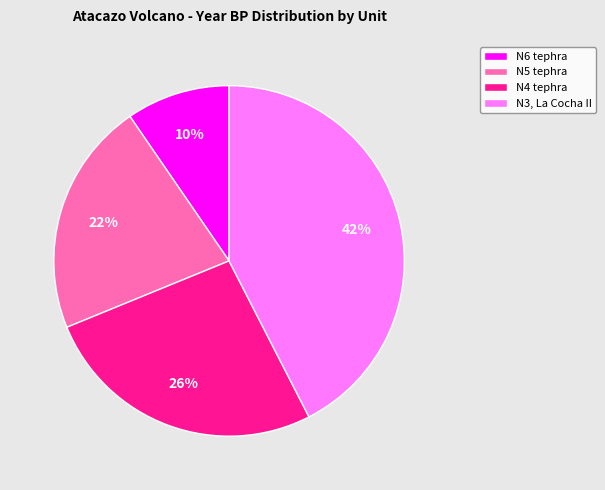

What percentage is the N5 tephra slice, to the nearest percent?

22%